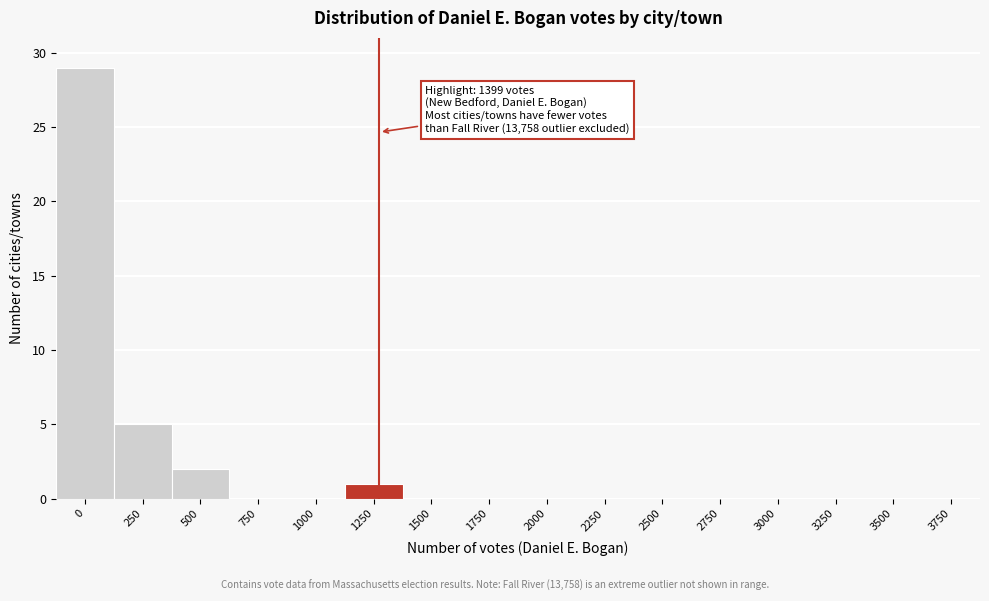

Reading right to left, list all the values displayed in this chart.

3750=0	3500=0	3250=0	3000=0	2750=0	2500=0	2250=0	2000=0	1750=0	1500=0	1250=1	1000=0	750=0	500=2	250=5	0=29